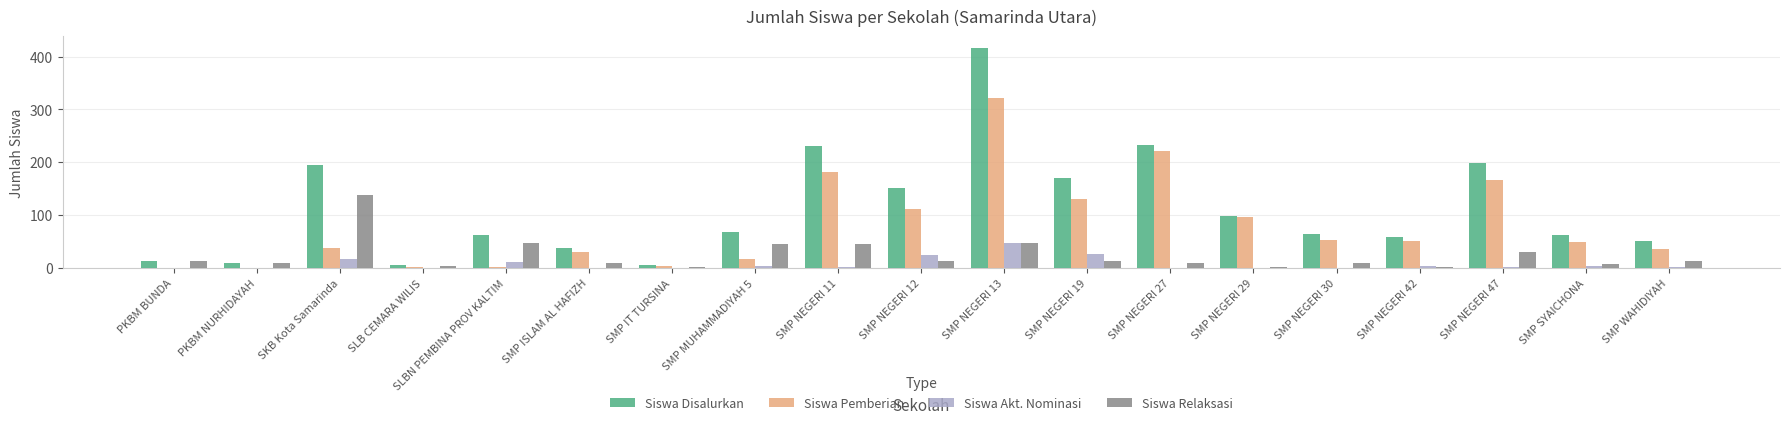

True or false: Siswa Disalurkan has a value of 118 at SMP MUHAMMADIYAH 5.

False